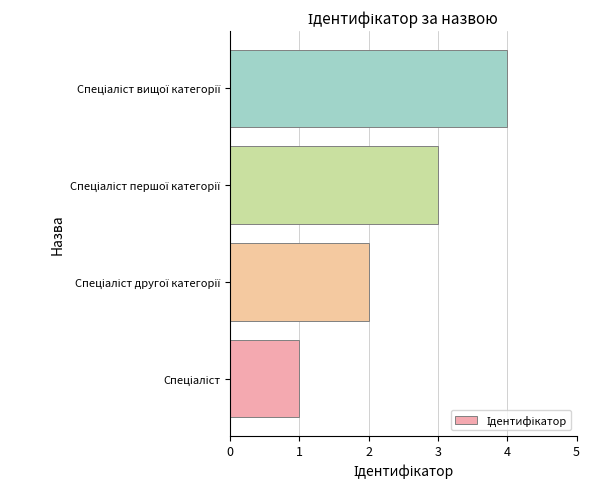

What is the maximum value shown in the chart?

4